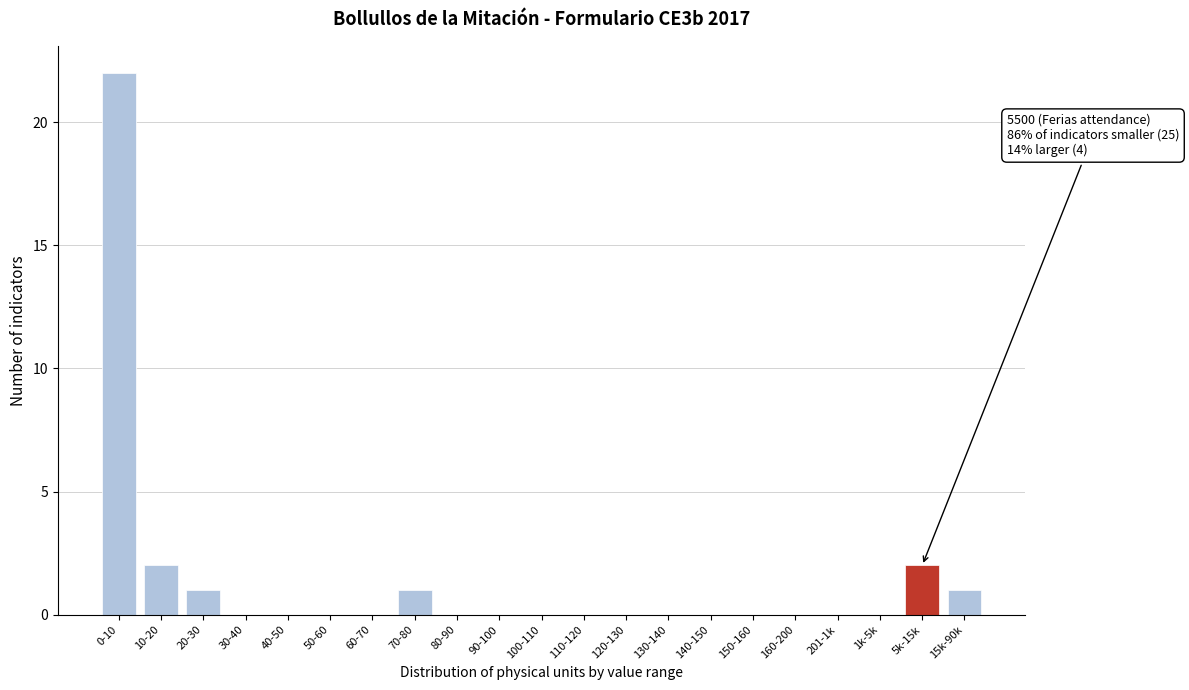

Reading right to left, what are all the values shown in this chart?

15k-90k=1	5k-15k=2	1k-5k=0	201-1k=0	160-200=0	150-160=0	140-150=0	130-140=0	120-130=0	110-120=0	100-110=0	90-100=0	80-90=0	70-80=1	60-70=0	50-60=0	40-50=0	30-40=0	20-30=1	10-20=2	0-10=22